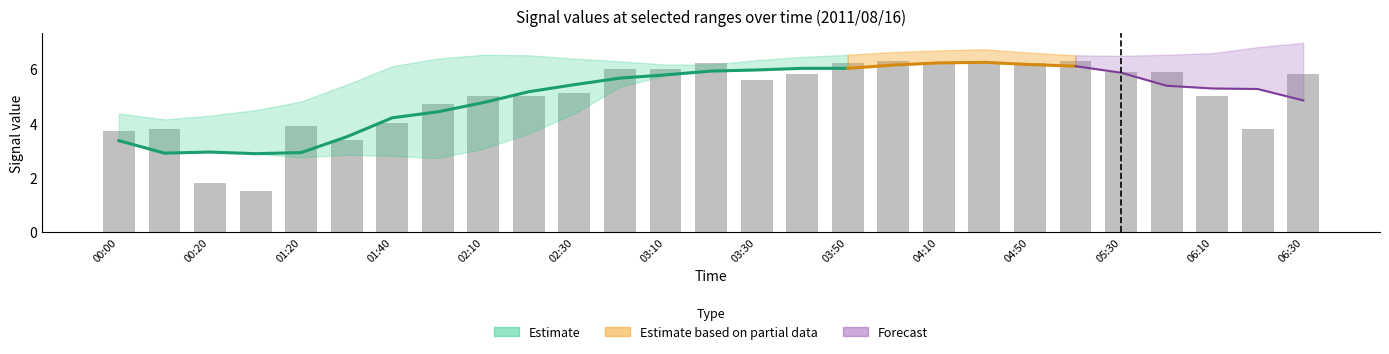

The value of   5.149 at 2011/08/16 02:10 is 6.7. True or false?

True